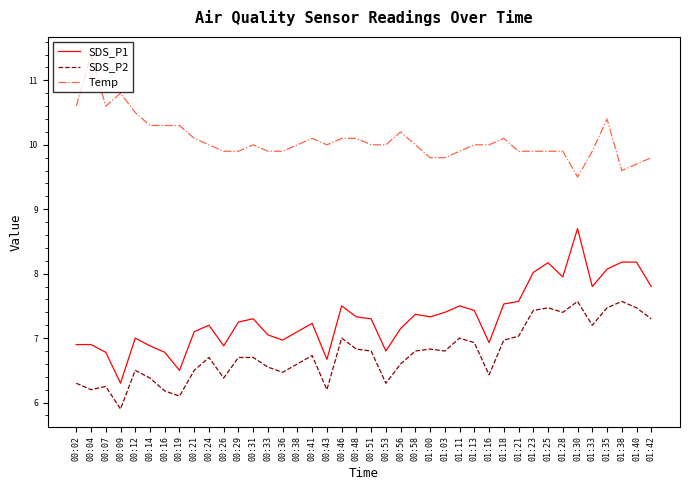

True or false: SDS_P2 and Temp intersect in this chart.

False